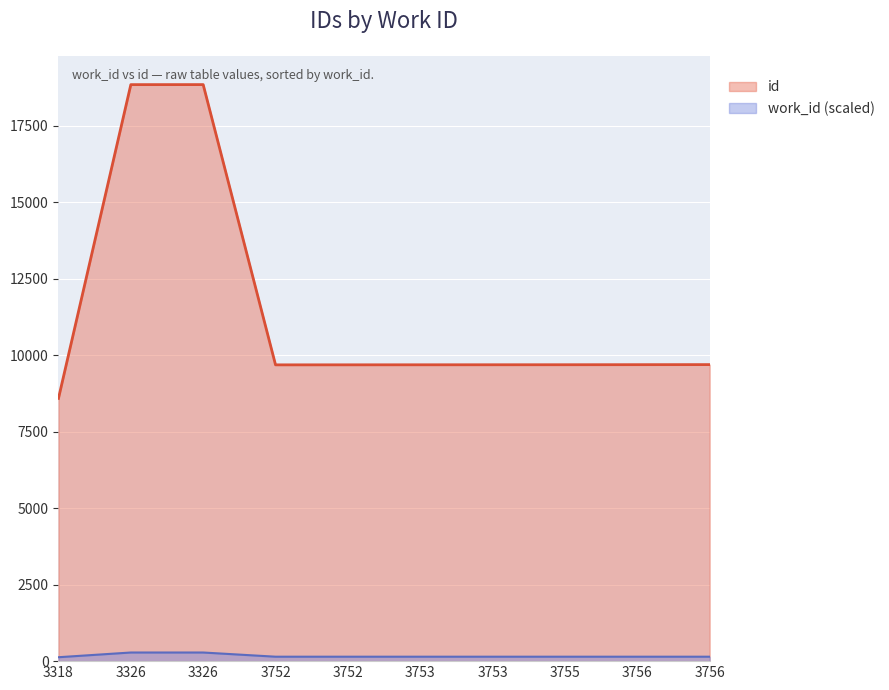

Rank the categories by value from lowest to highest.

3318, 3752, 3752, 3753, 3753, 3755, 3756, 3756, 3326, 3326